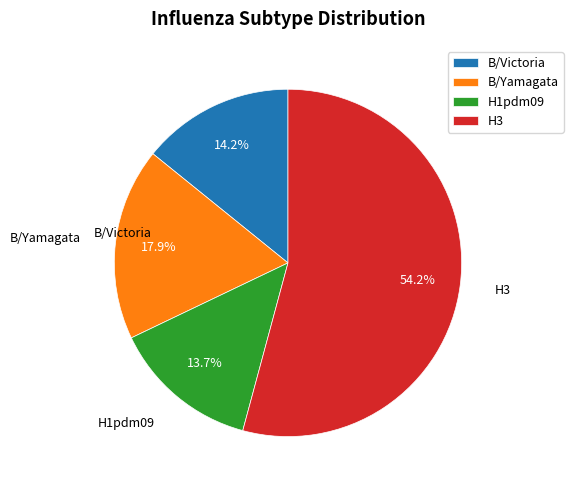

To the nearest percent, what is the difference between the H1pdm09 and H3 slice percentages?

40%